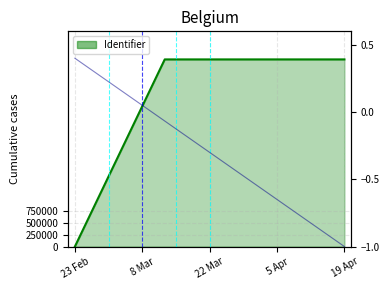

Reading left to right, what are all the values shown in this chart?

0	3894566	3894570	3894663